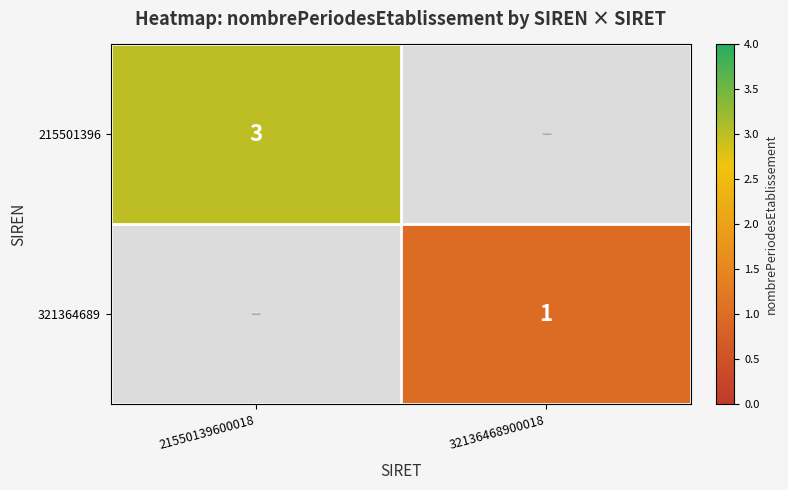

Is it true that 215501396 equals 3 at 21550139600018?

True